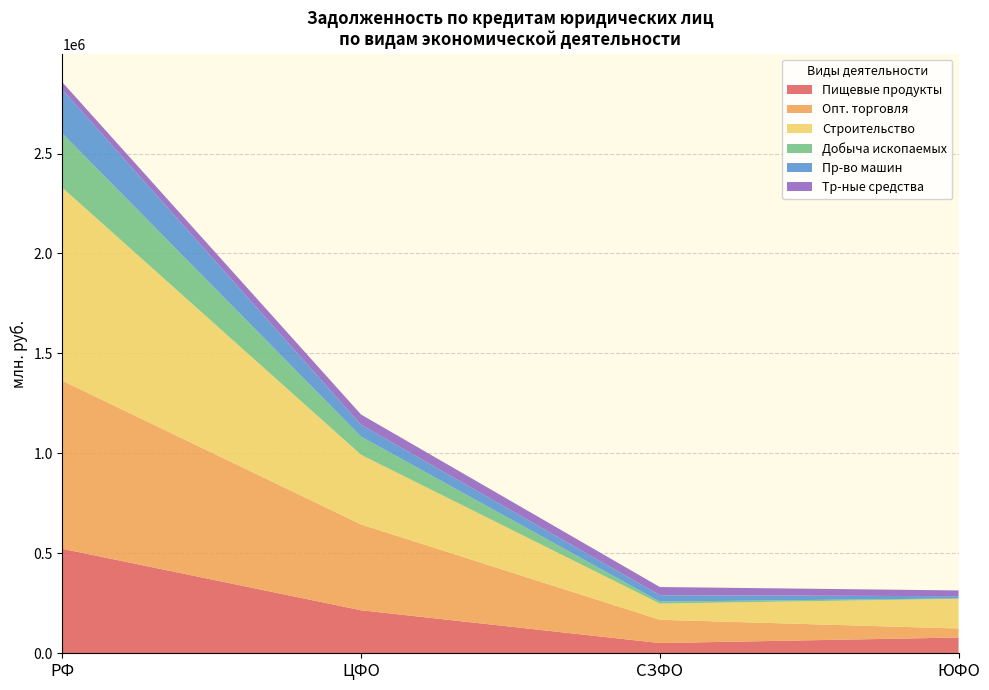

True or false: Пищевые продукты has a value of 215226 at ЦФО.

True